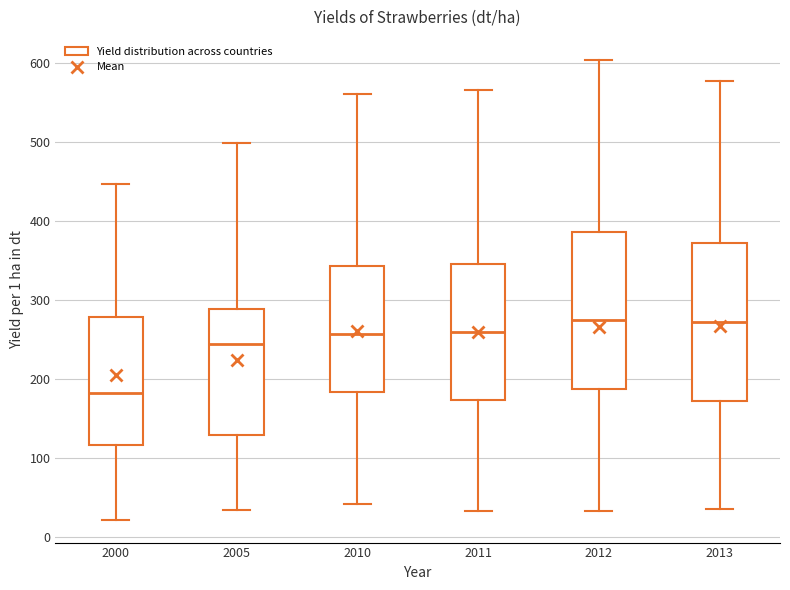

Reading left to right, transcribe this box plot: for each box, give where its median line is, the range the box spans, and where its two whiskers end, as read against the y-axis. The values are not printed on the chart, so give them approximately, as read against the axis.

2000: median 180, box 120 to 280, whiskers 20 to 450
2005: median 240, box 130 to 290, whiskers 30 to 500
2010: median 260, box 180 to 340, whiskers 40 to 560
2011: median 260, box 170 to 350, whiskers 30 to 570
2012: median 270, box 190 to 390, whiskers 30 to 600
2013: median 270, box 170 to 370, whiskers 40 to 580